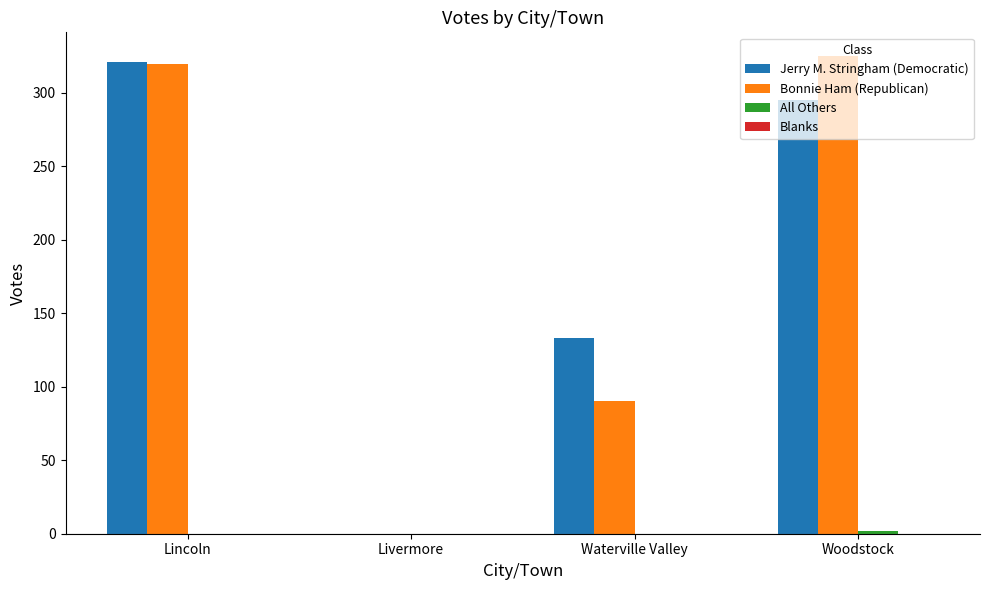

What is the difference between the Jerry M. Stringham (Democratic) values at Lincoln and Woodstock?

26